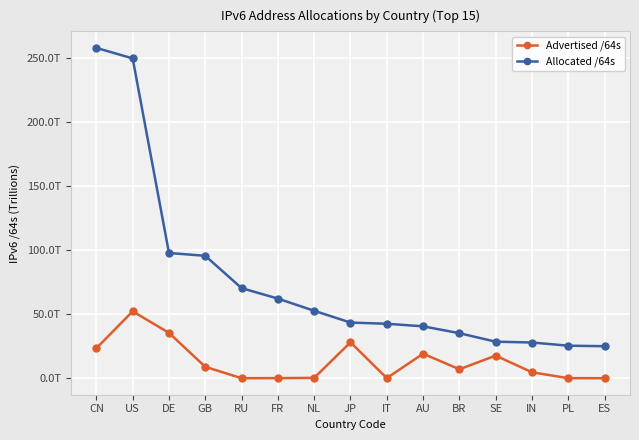

True or false: Advertised /64s and Allocated /64s intersect in this chart.

False